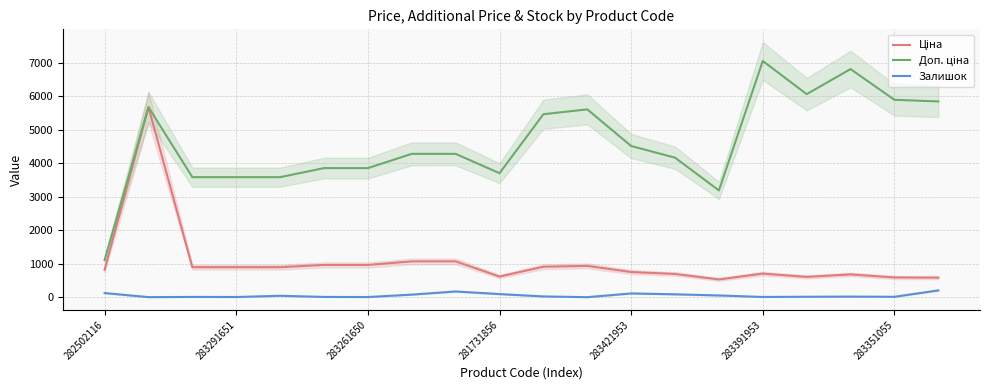

How many lines are shown in the chart?

3